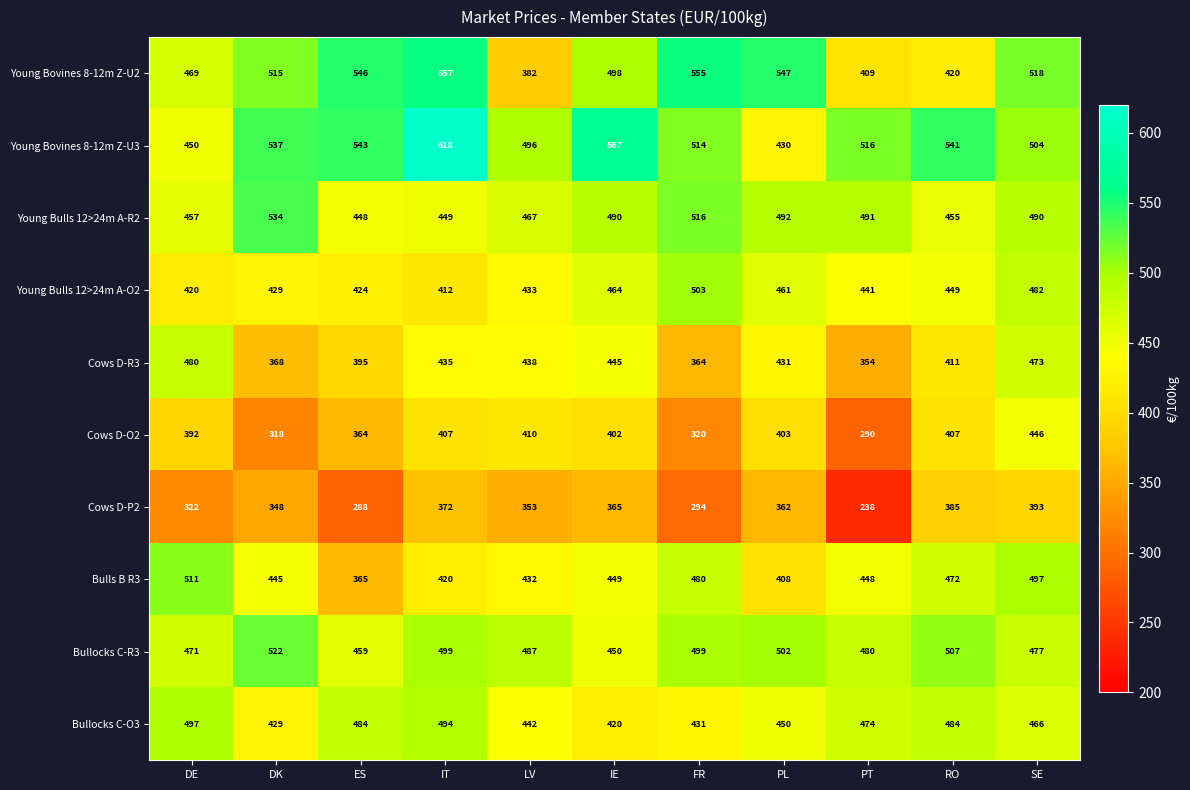

Which category has the highest value across all series?

IT